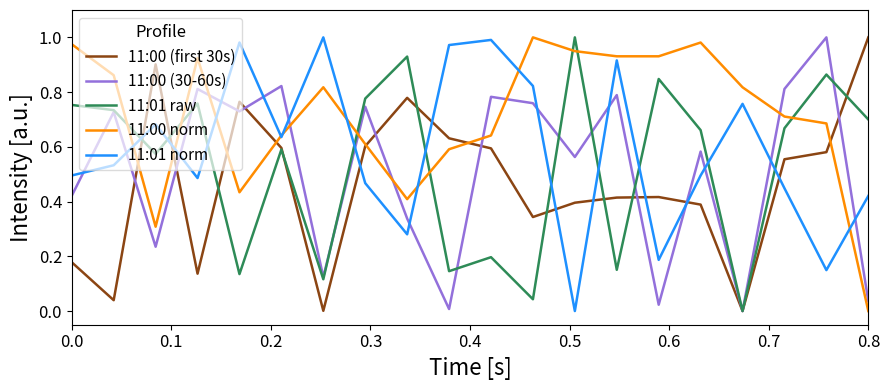

True or false: 11:01 norm and 11:01 raw intersect in this chart.

True